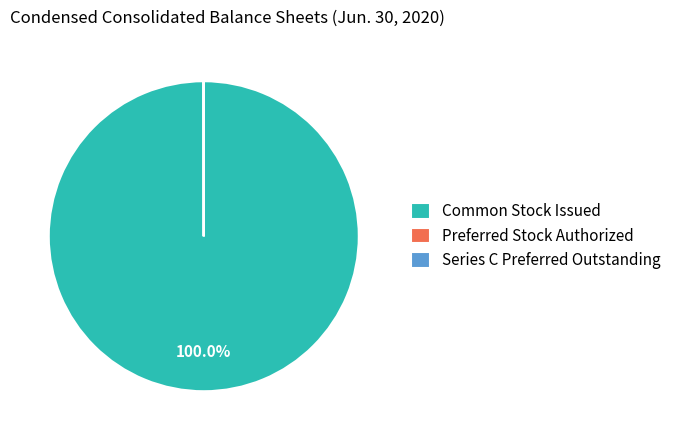

What is the largest slice in the pie chart?

Common Stock Issued